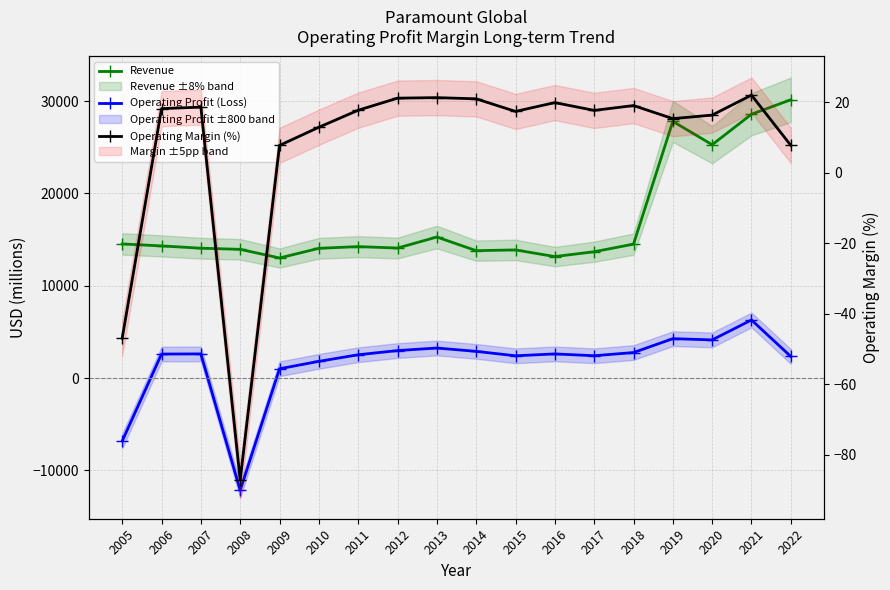

How many distinct data groups are displayed?

3